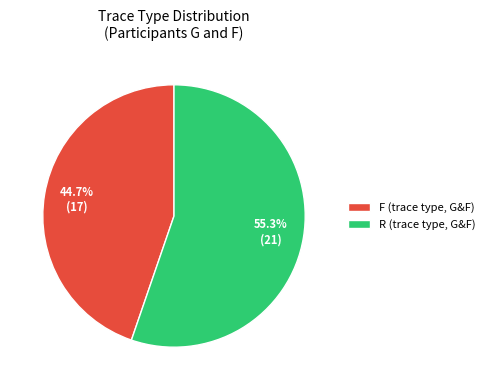

How many segments does this pie chart have?

2